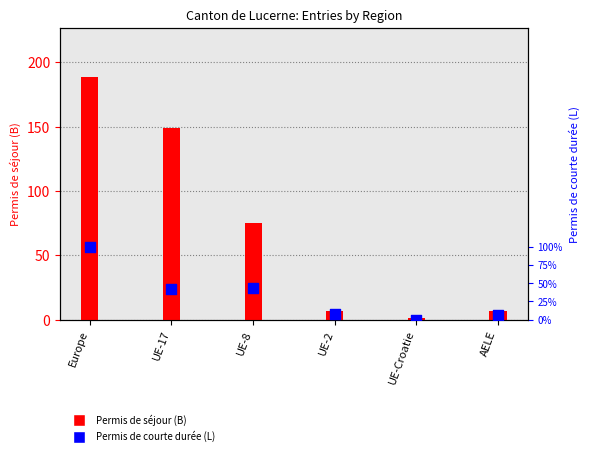

Which series reaches the minimum Y coordinate?

Total (L)